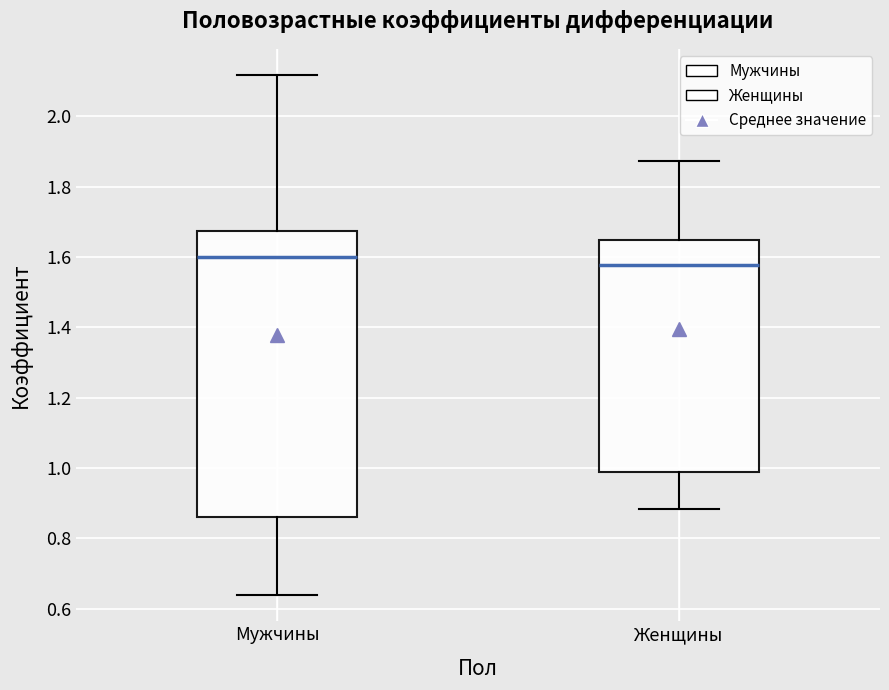

Where is the upper edge of the box for Женщины on the y-axis? The values are not printed on the chart, so give them approximately, as read against the axis.

1.64